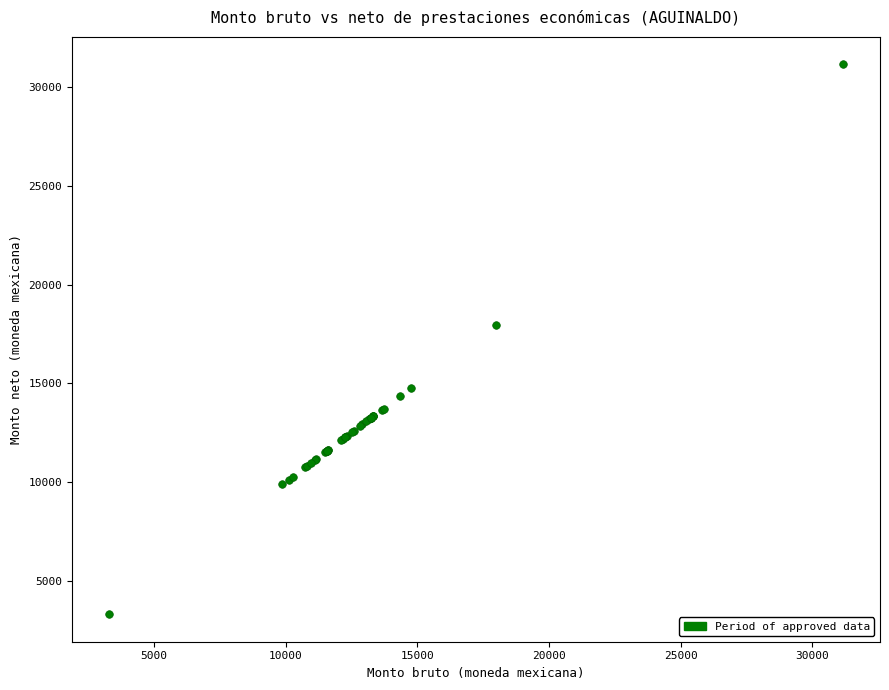

What Y value in the scatter plot is closest to 17230?

17973.4